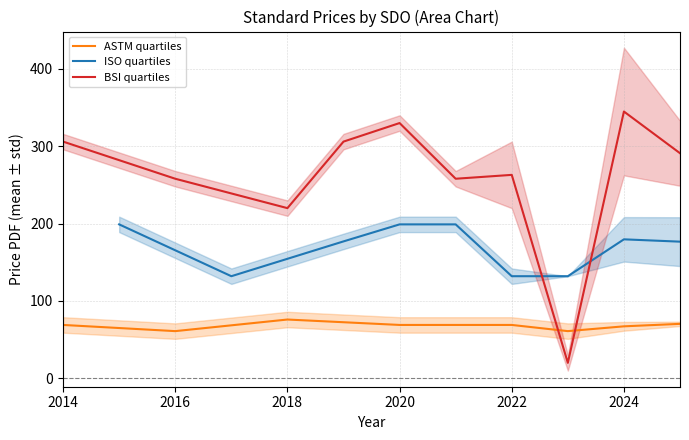

Is this an area chart (filled region under the line)?

No